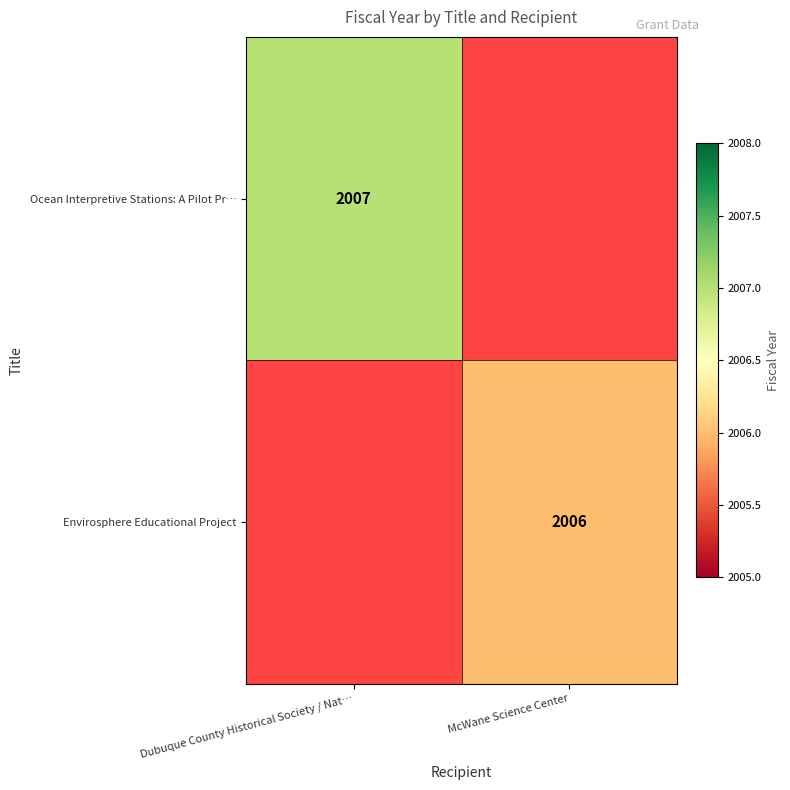

How many categories are shown in the chart?

2